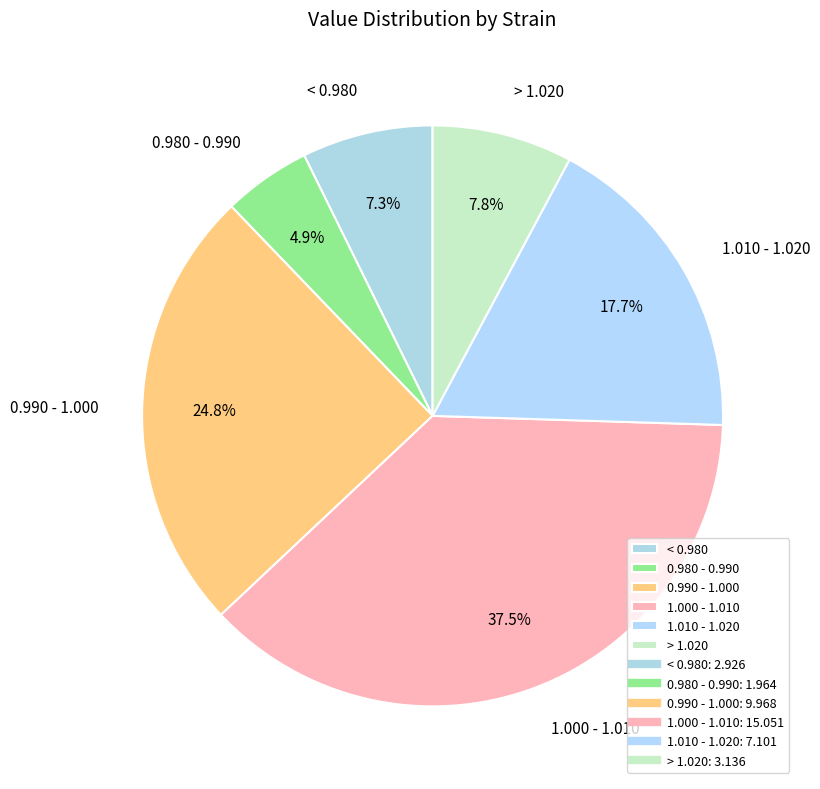

Which has a higher value, 0.980 - 0.990 or > 1.020?

> 1.020